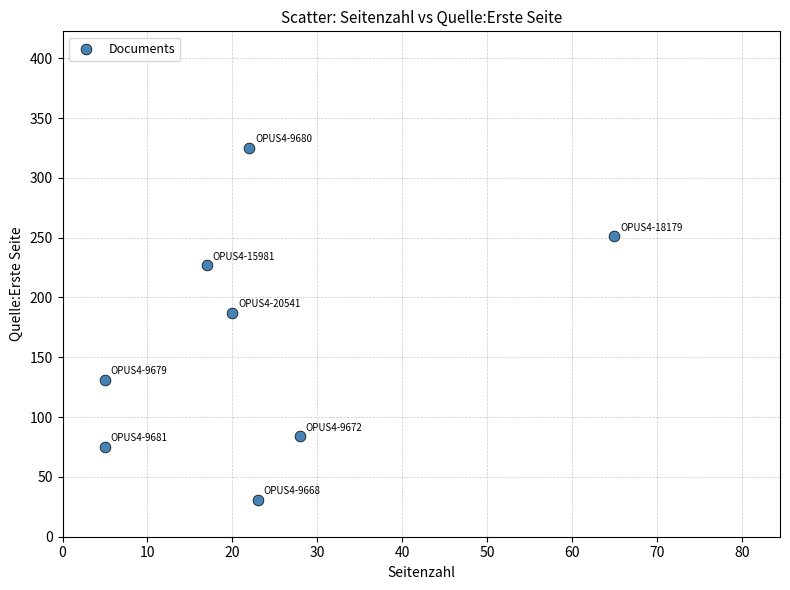

What Y value in the scatter plot is closest to 178?

187